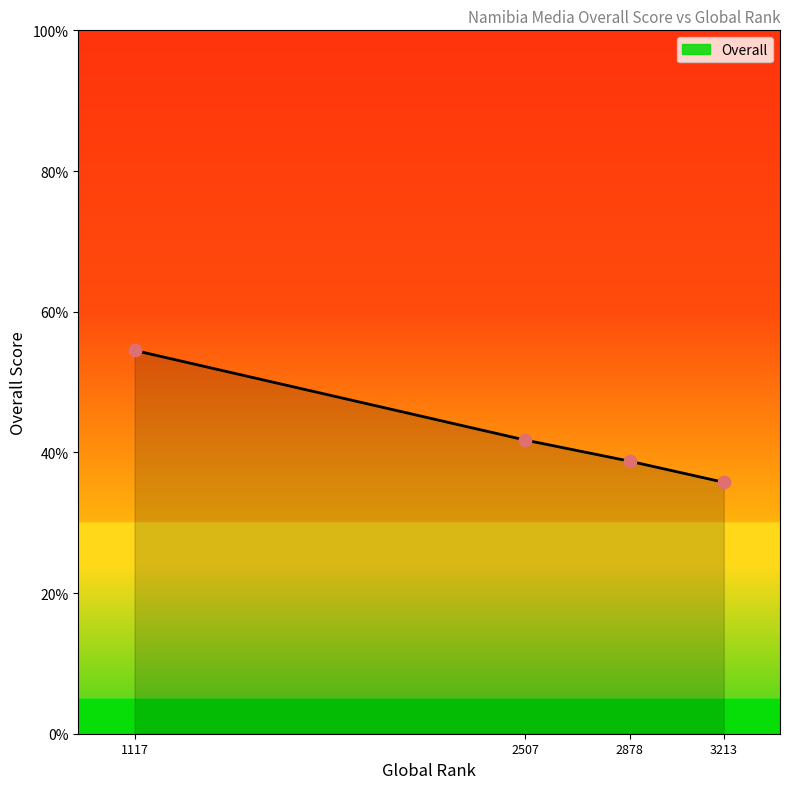

What is the change in value from 2507 to 3213?

-6.0